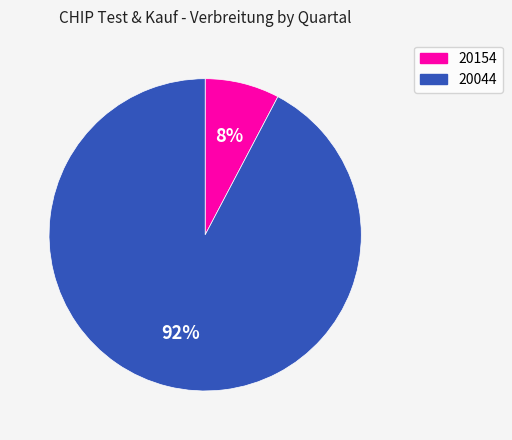

To the nearest percent, what is the combined percentage of 20154 and 20044?

100%